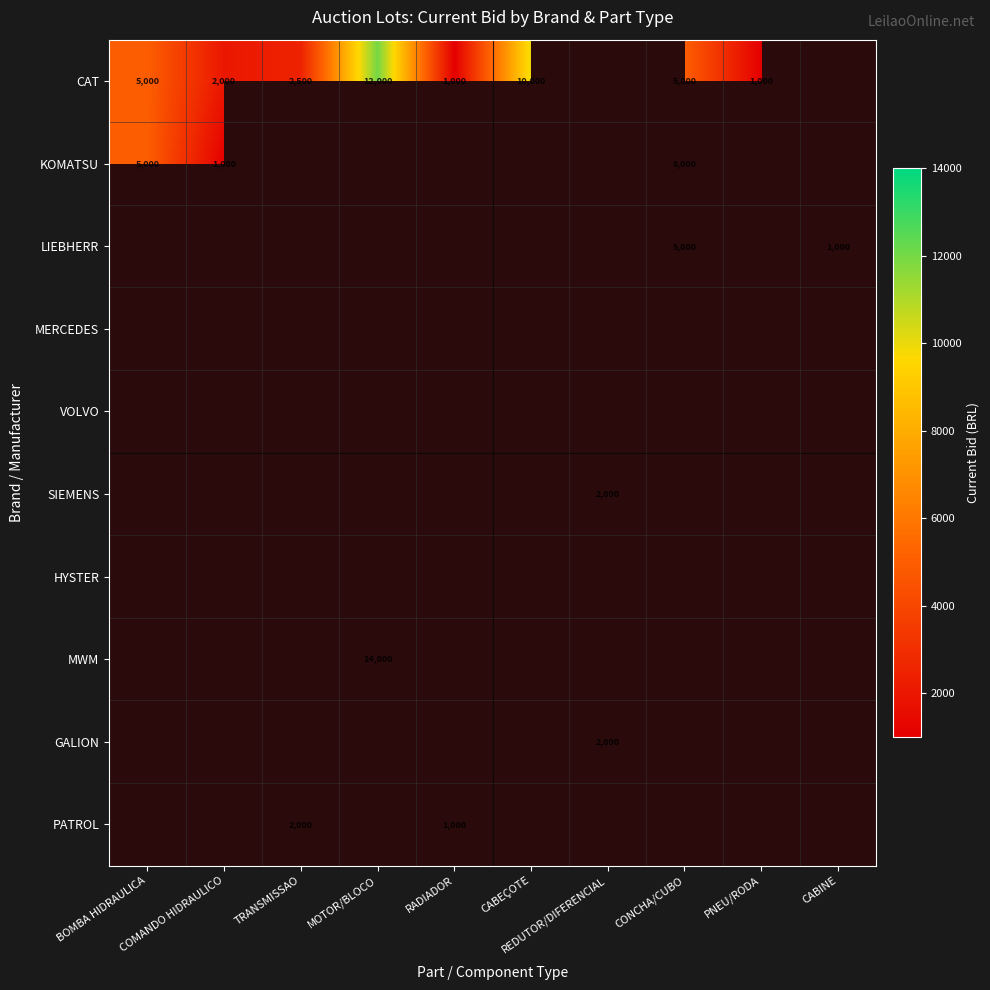

Count the number of categories in the chart.

10